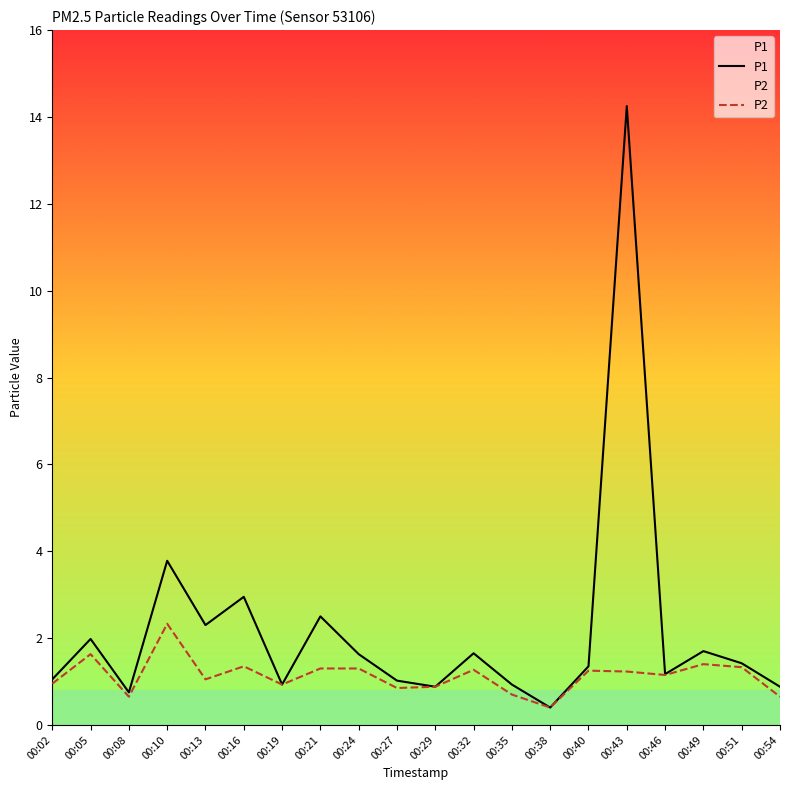

What is the value of the P2 point at the 11th from the left?

0.9